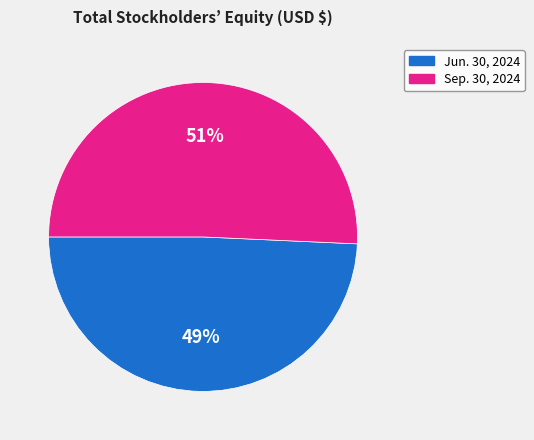

The Sep. 30, 2024 slice represents 40% of the pie. True or false?

False